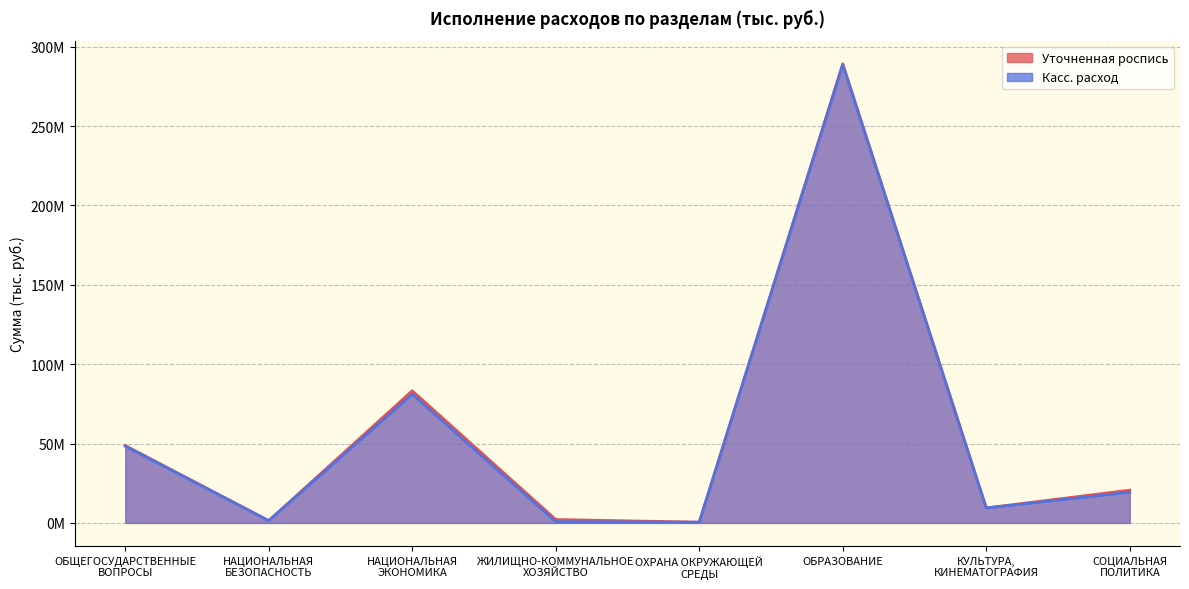

Which series changed the most between ЖИЛИЩНО-КОММУНАЛЬНОЕ
ХОЗЯЙСТВО and ОХРАНА ОКРУЖАЮЩЕЙ
СРЕДЫ?

Уточненная роспись